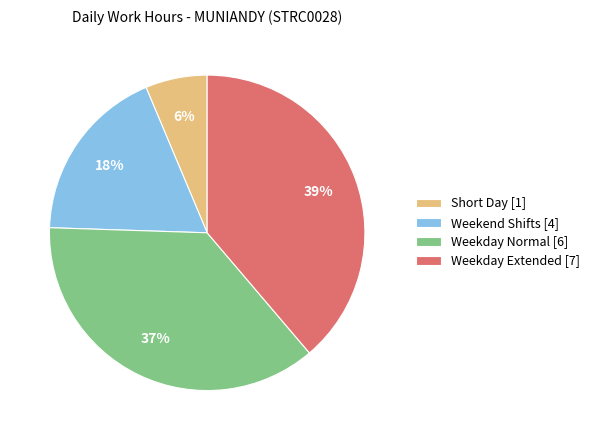

To the nearest percent, what is the difference between the Weekday Normal [6] and Weekday Extended [7] slice percentages?

2%